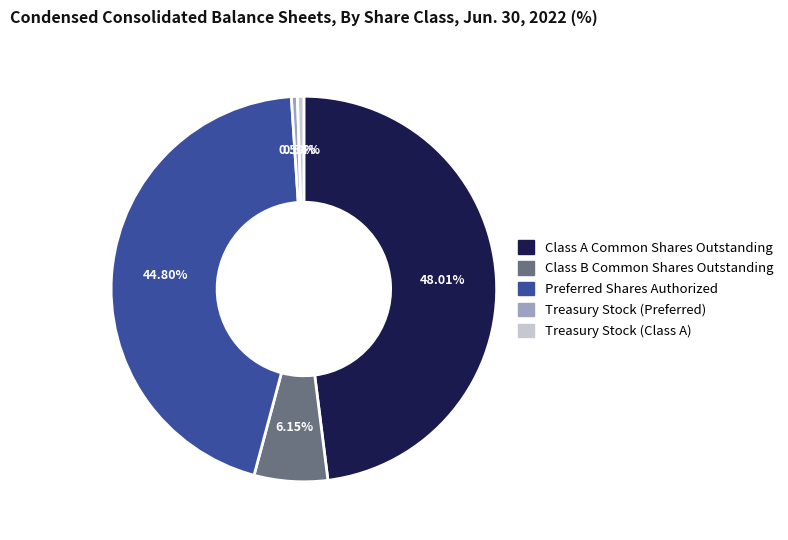

Between Preferred Shares Authorized and Class B Common Shares Outstanding, which is larger?

Preferred Shares Authorized